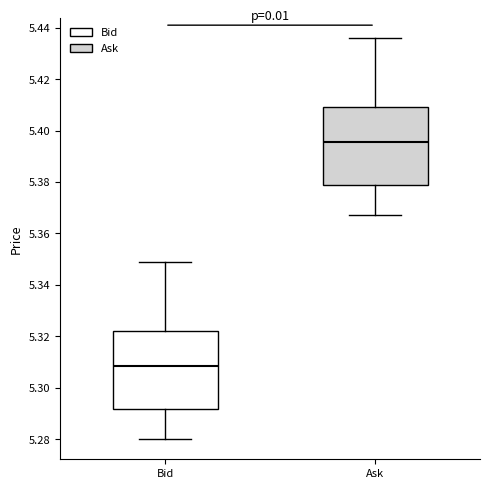

Reading left to right, read every box against the y-axis: the position of its median line, the range the box covers, and the ends of its whiskers. The values are not printed on the chart, so give them approximately, as read against the axis.

Bid: median 5.308, box 5.292 to 5.322, whiskers 5.280 to 5.350
Ask: median 5.396, box 5.378 to 5.410, whiskers 5.368 to 5.436